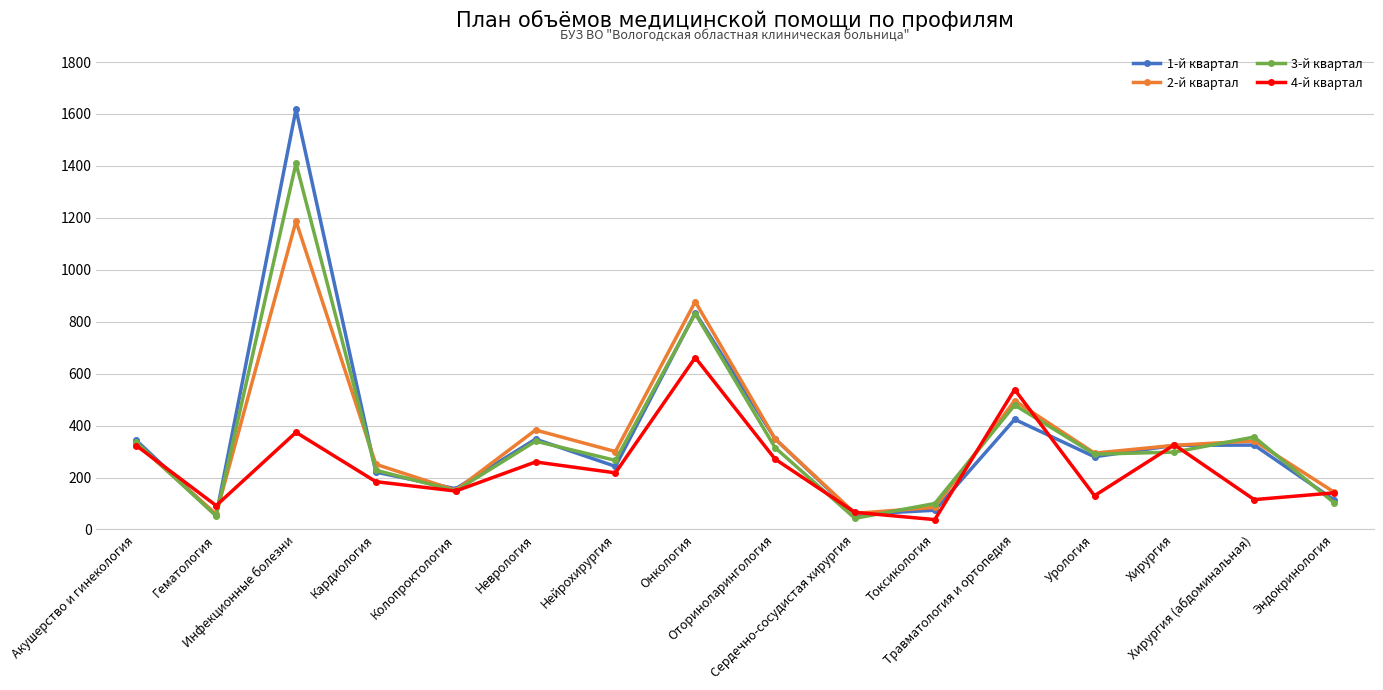

What is the spread (max minus min) of values at Хирургия?

28